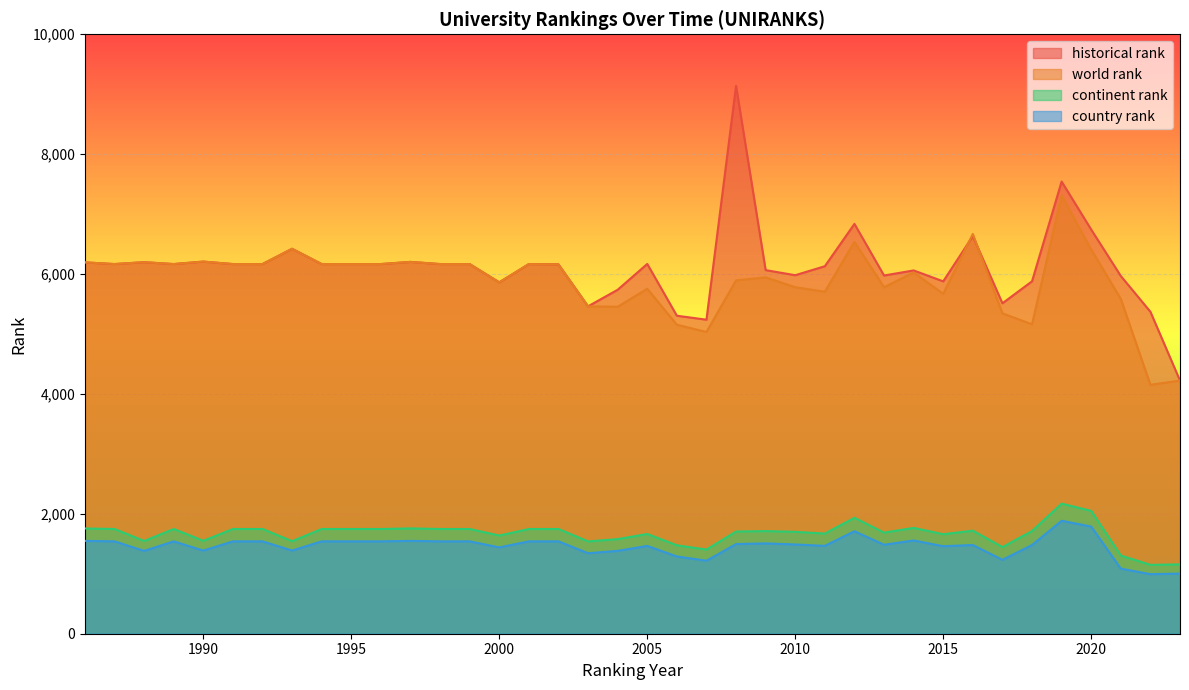

Rank the series at 1995 from highest to lowest value.

world rank, historical rank, continent rank, country rank